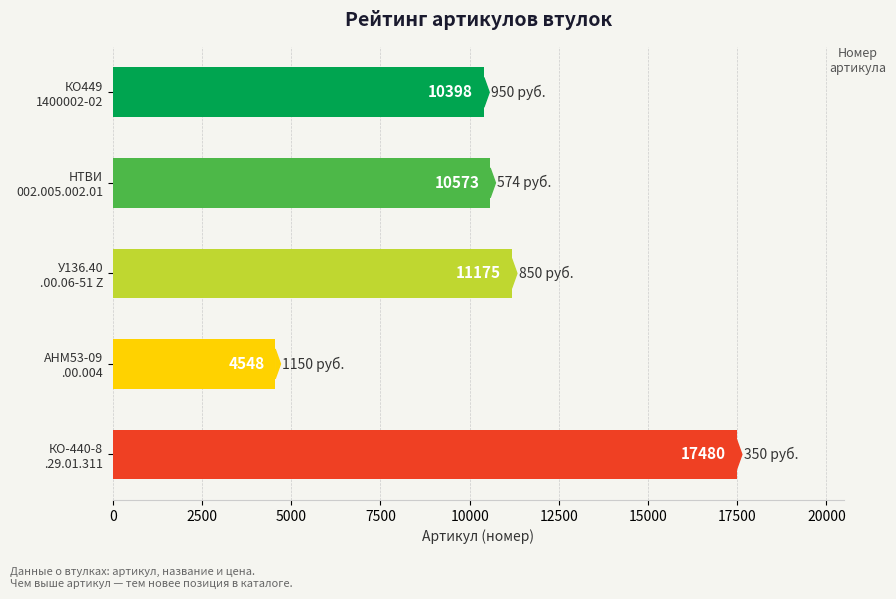

How many data points does each series have?

5